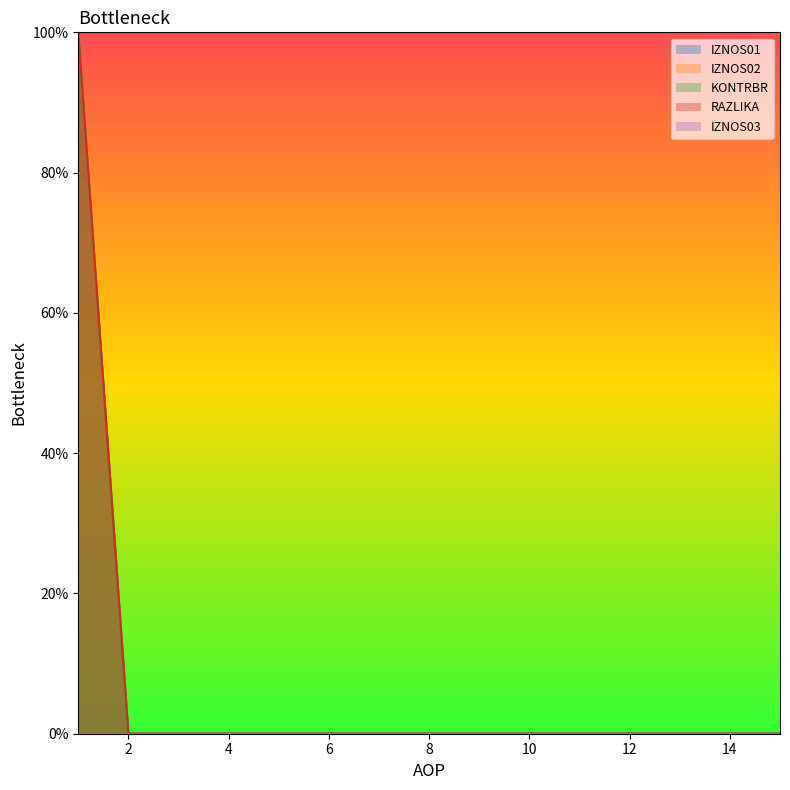

Is the value of KONTRBR line at 10 greater than the value of RAZLIKA line at 6?

No